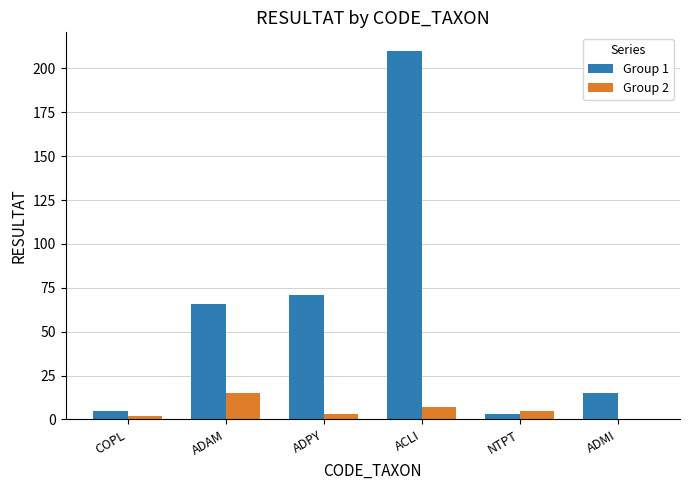

What is the total value across all series at COPL?

7